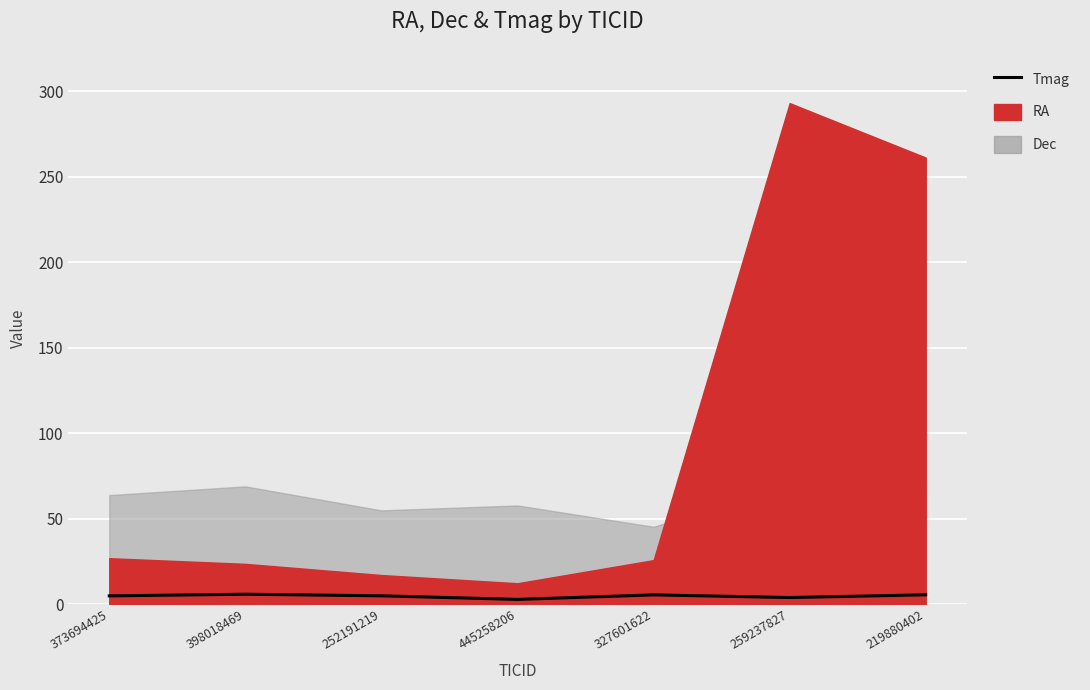

Reading left to right, what are all the values shown in this chart?

4.9	5.9	5.0	2.9	5.5	3.9	5.5